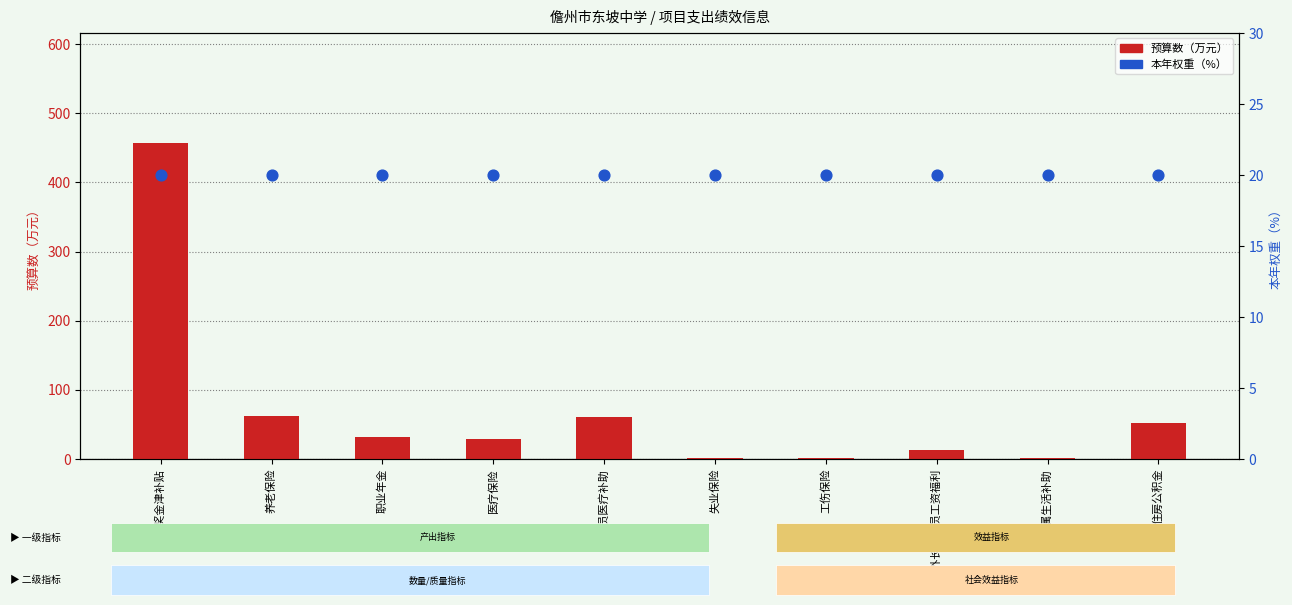

Which series contains the highest Y value?

预算数